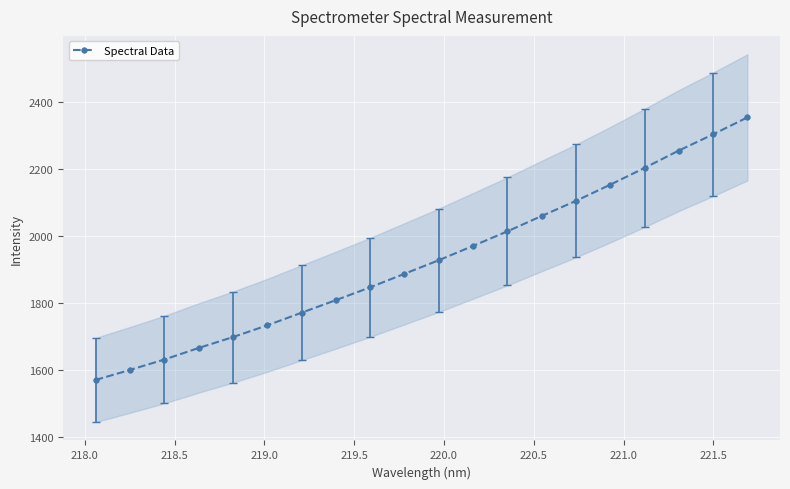

What is the value of the Spectral Data point at the 7th from the left?

1770.7